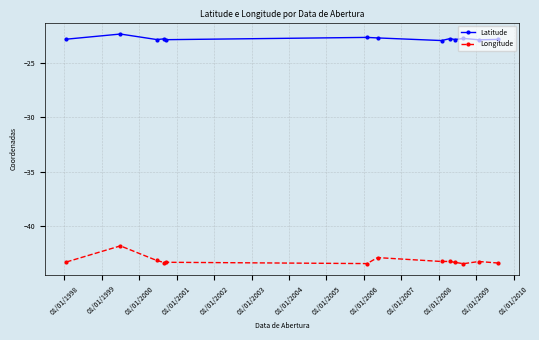

List the series in order of their overall mean, highest first.

Latitude, Longitude